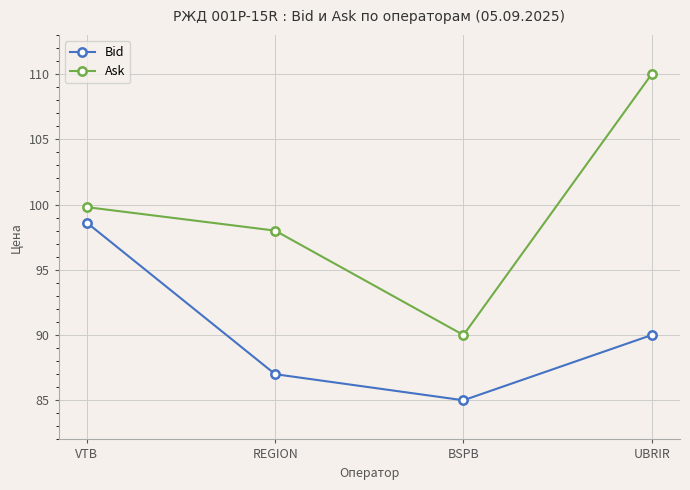

Reading left to right, list all the values displayed in this chart.

Bid: VTB=98.6	REGION=87.0	BSPB=85.0	UBRIR=90.0
Ask: VTB=99.8	REGION=98.0	BSPB=90.0	UBRIR=110.0